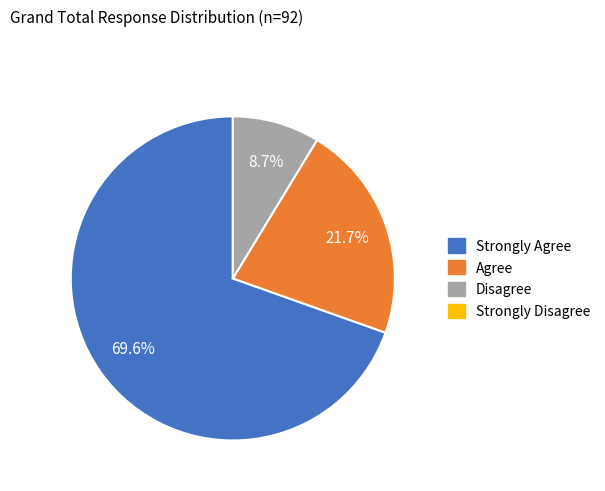

How many segments does this pie chart have?

3